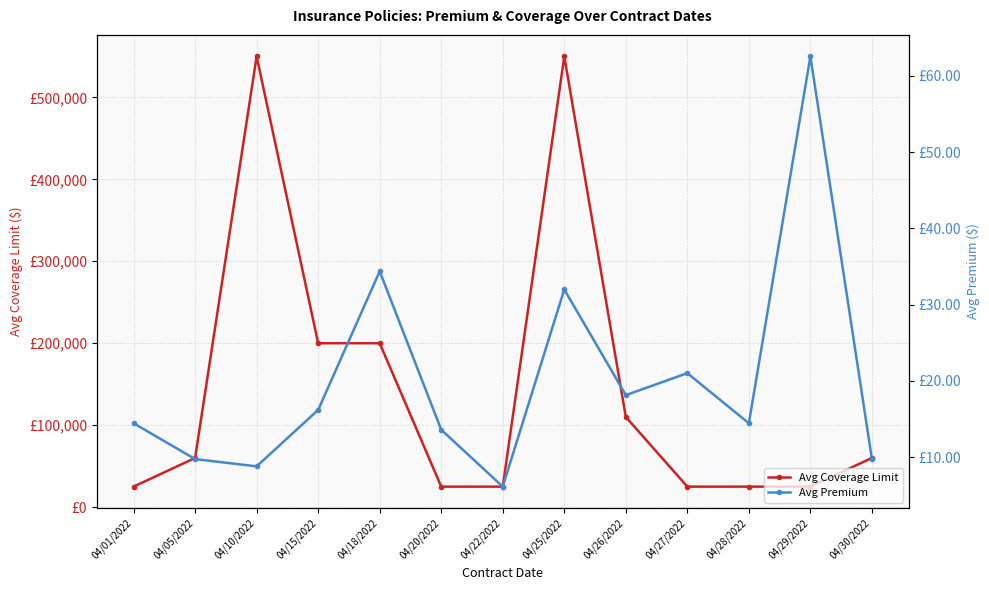

At which category is the sum across all series the highest?

04/25/2022